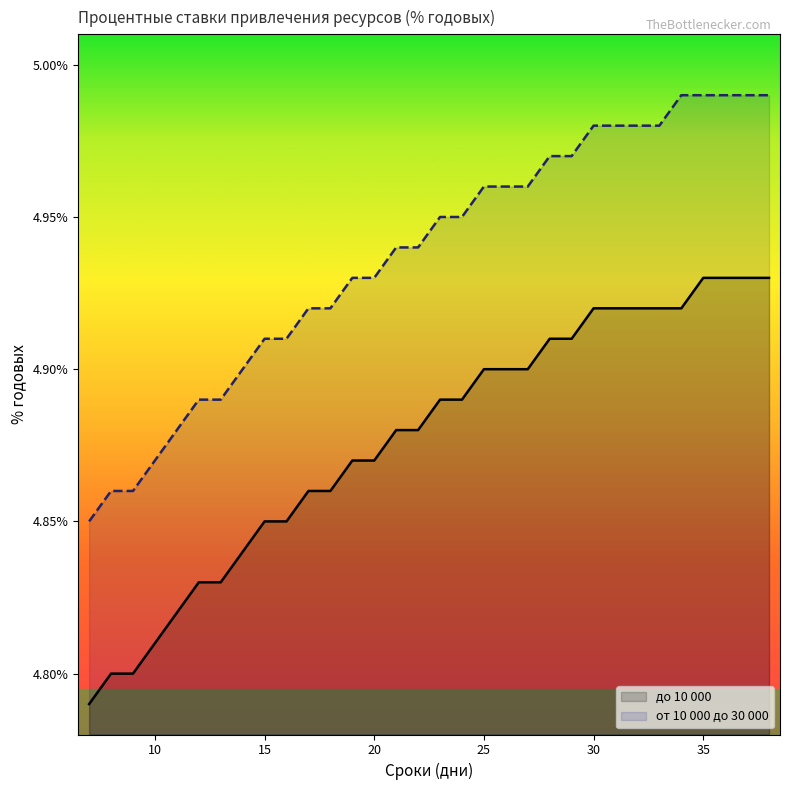

List the labels in order of от 10 000 до 30 000 value, largest first.

34, 35, 36, 37, 38, 30, 31, 32, 33, 28, 29, 25, 26, 27, 23, 24, 21, 22, 19, 20, 17, 18, 15, 16, 14, 12, 13, 11, 10, 8, 9, 7